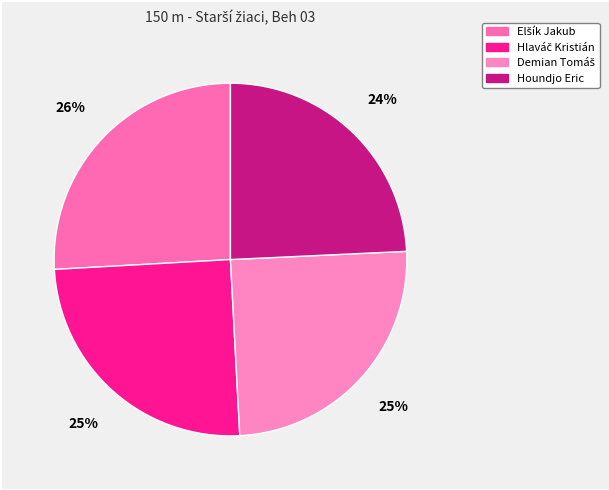

To the nearest percent, what is the difference between the largest and smallest slice percentages?

2%